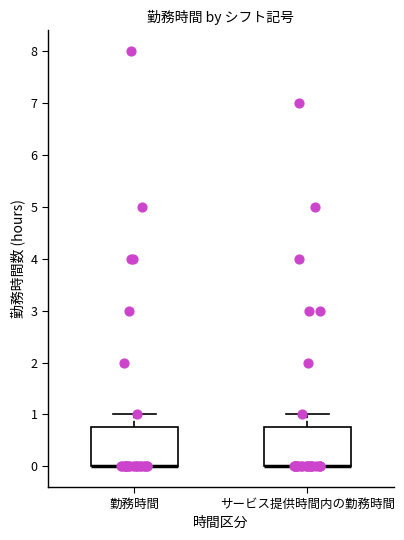

Reading left to right, read every box against the y-axis: the position of its median line, the range the box covers, and the ends of its whiskers. The values are not printed on the chart, so give them approximately, as read against the axis.

勤務時間: median 0.0 (drawn on the box's lower edge), box 0.0 to 0.8, whiskers 0.0 to 1.0
サービス提供時間内の勤務時間: median 0.0 (drawn on the box's lower edge), box 0.0 to 0.8, whiskers 0.0 to 1.0